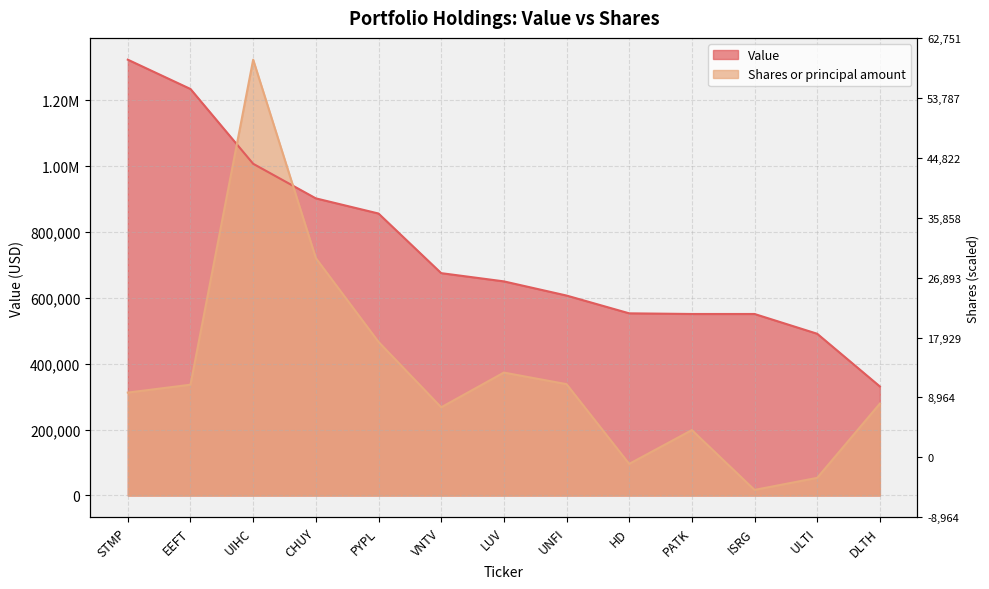

Rank the series by their average value, from lowest to highest.

Shares or principal amount, Value